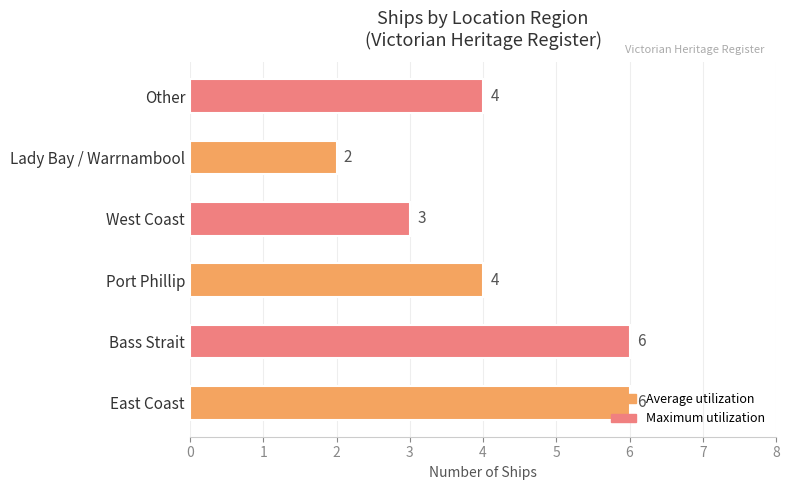

The chart shows a value of 10 at Bass Strait. True or false?

False